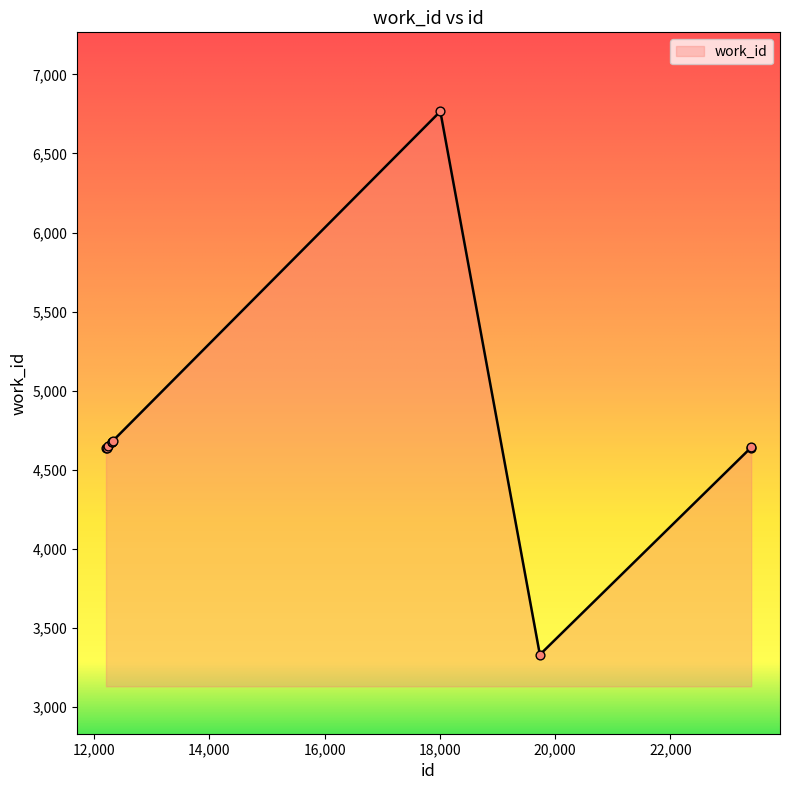

What is the difference between the maximum and minimum values?

3436